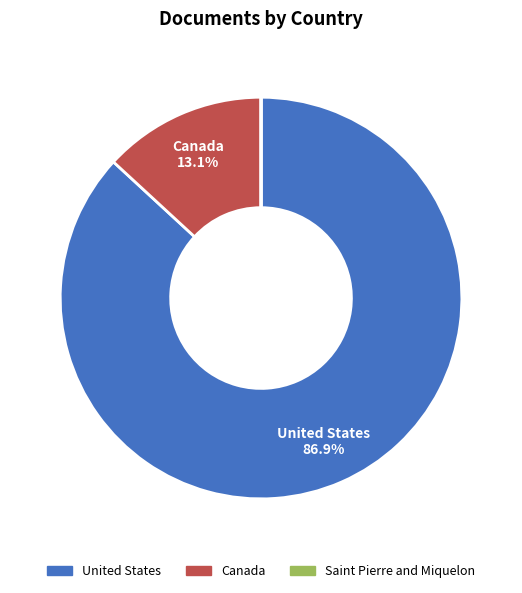

How much of the chart is everything except Canada?

86.9%